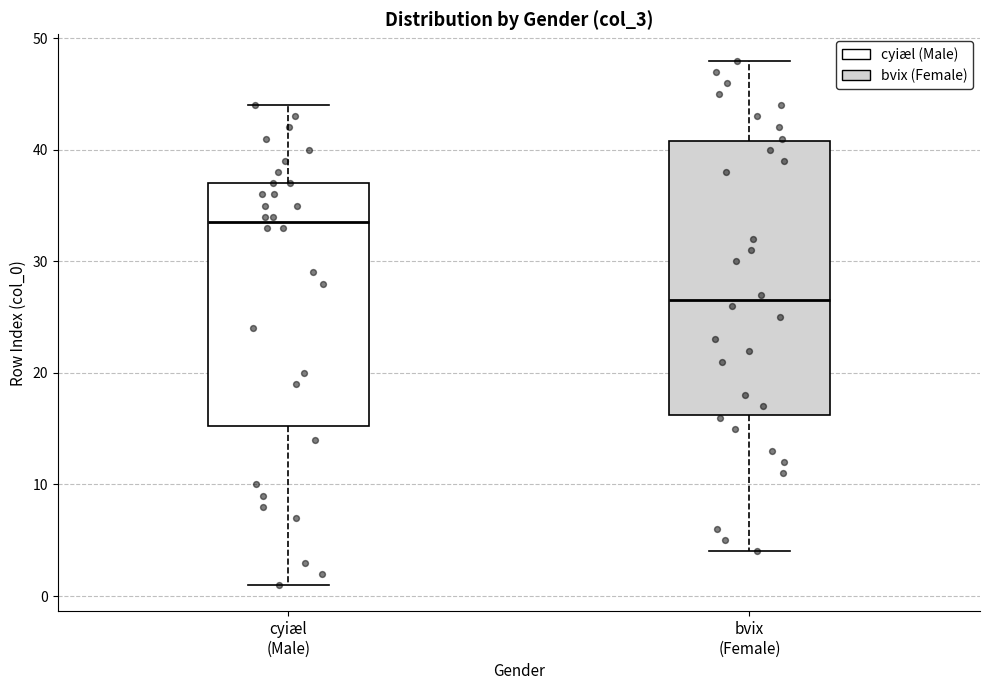

Which box has the lowest median line?

bvix (Female)